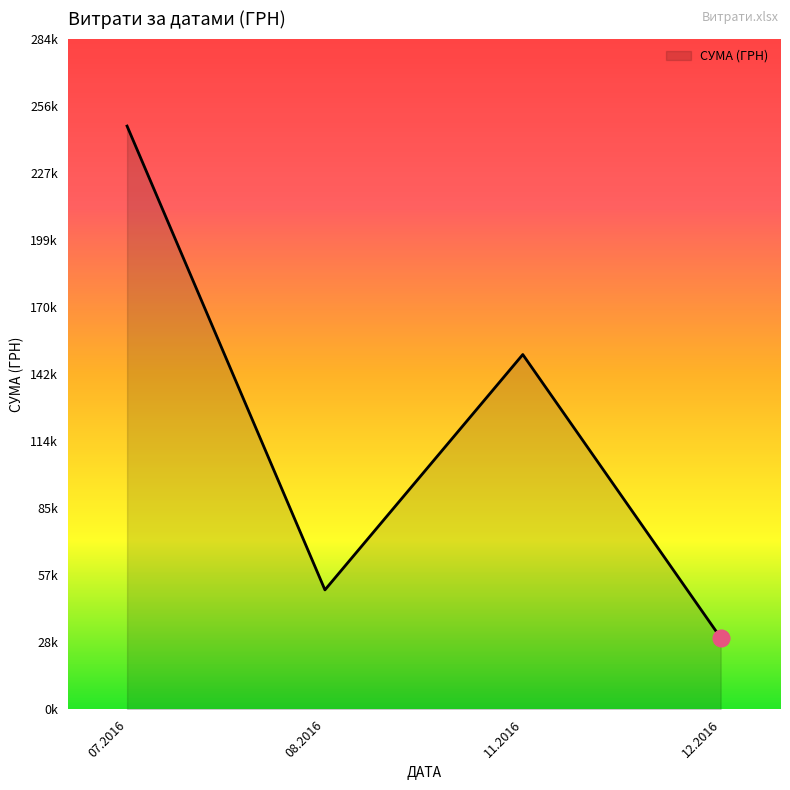

List the labels in order of value, largest first.

07.2016, 11.2016, 08.2016, 12.2016